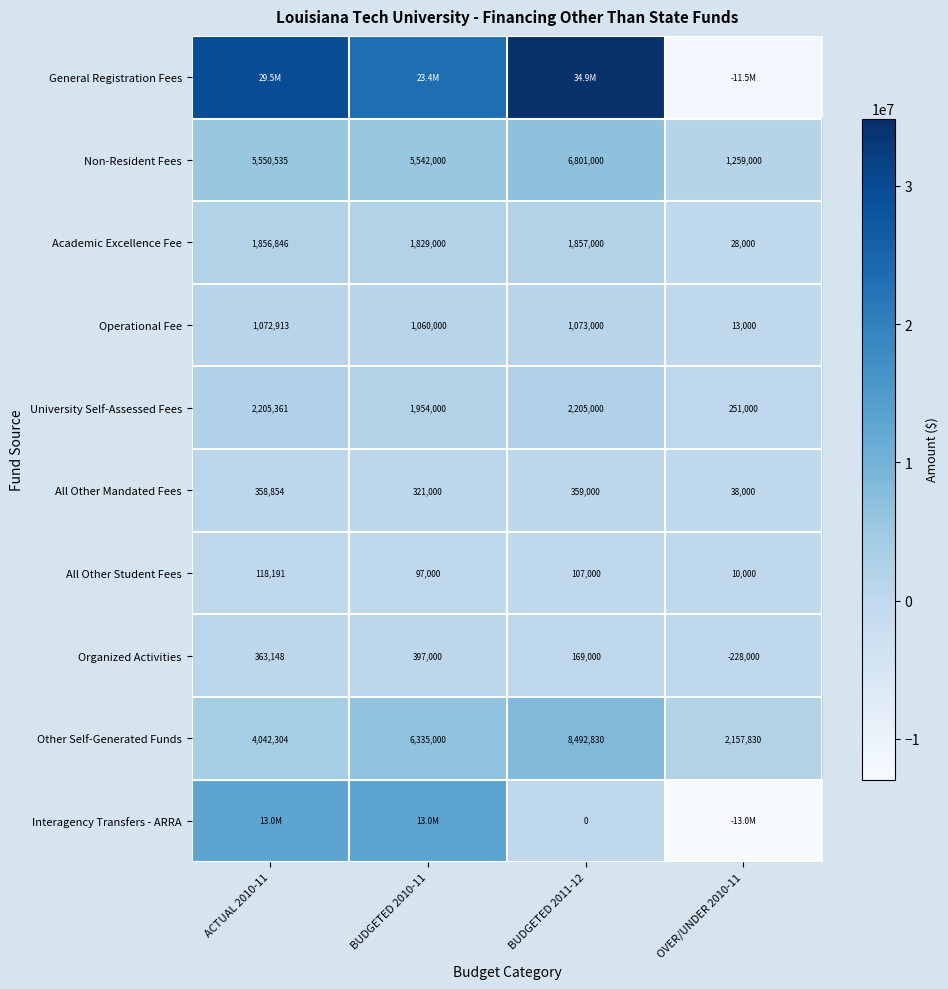

Is it true that Operational Fee equals 1073000 at BUDGETED 2011-12?

True